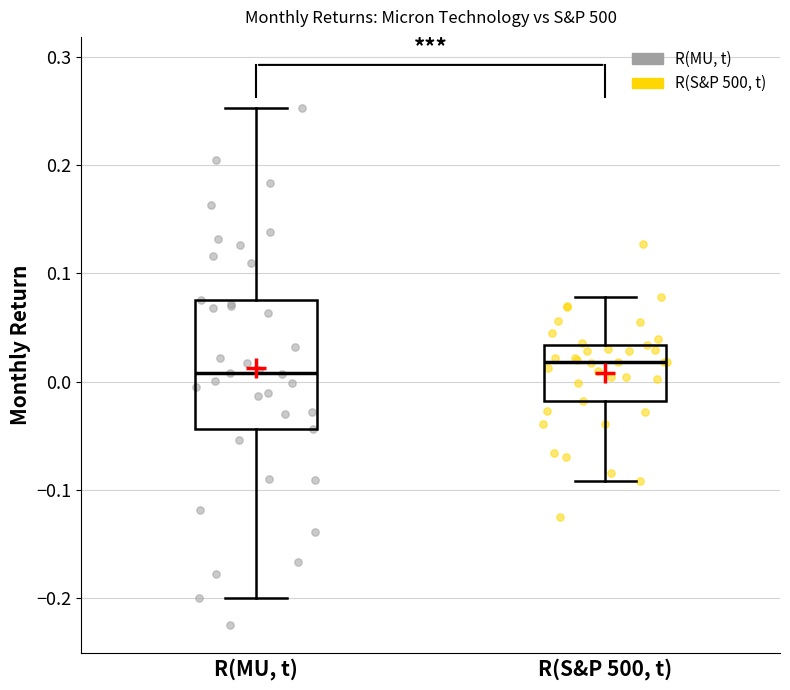

Reading left to right, transcribe this box plot: for each box, give where its median line is, the range the box spans, and where its two whiskers end, as read against the y-axis. The values are not printed on the chart, so give them approximately, as read against the axis.

R(MU, t): median 0.01, box -0.04 to 0.08, whiskers -0.20 to 0.25
R(S&P 500, t): median 0.02, box -0.02 to 0.03, whiskers -0.09 to 0.08